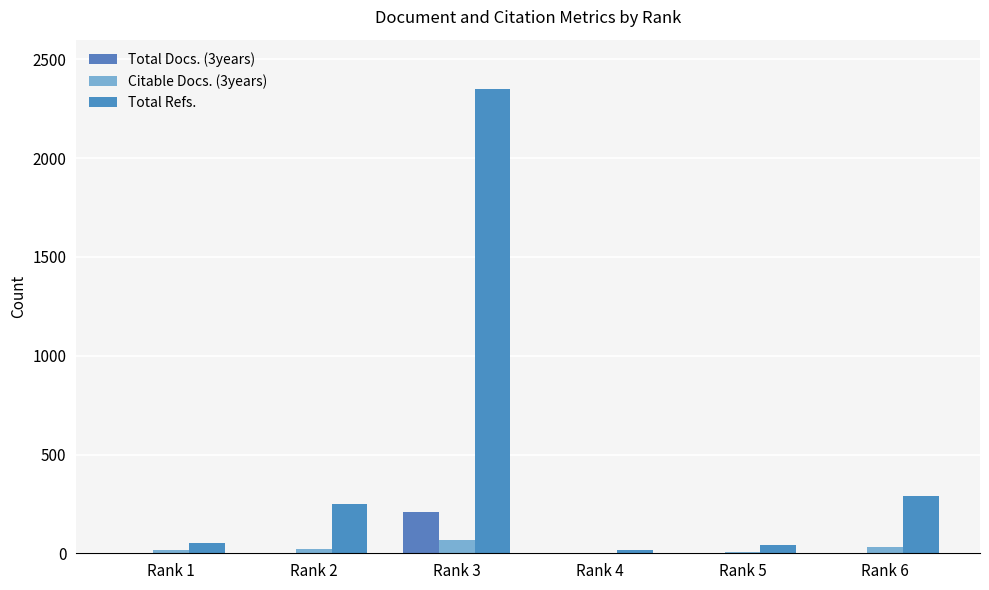

What is the value of the Total Refs. bar at the 6th from the left?

290